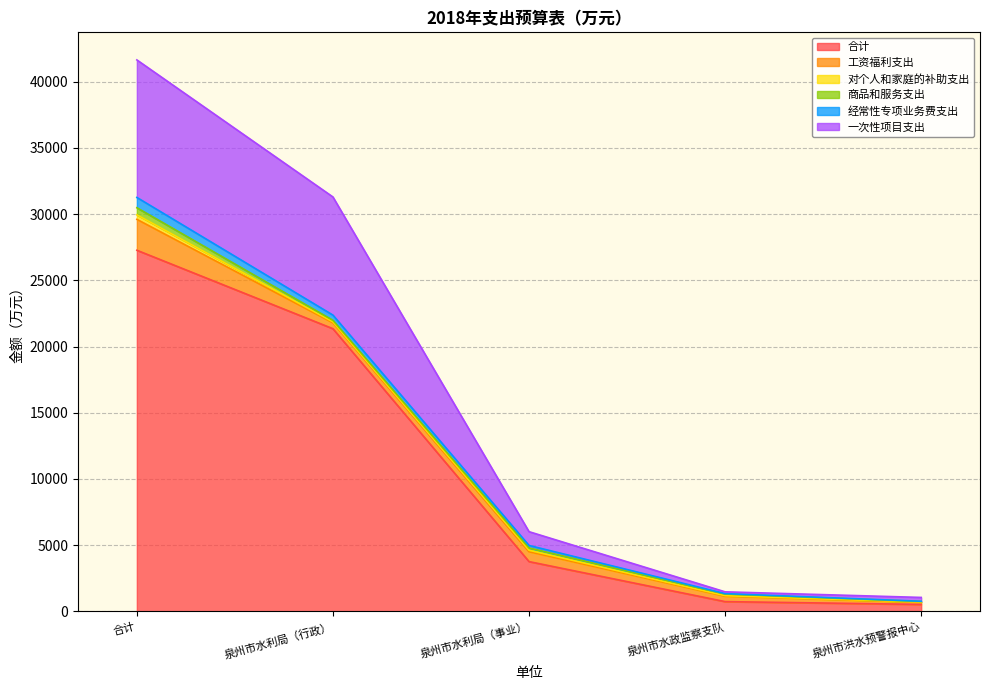

What is the difference between the 合计 values at 泉州市洪水预警报中心 and 合计?

26748.3